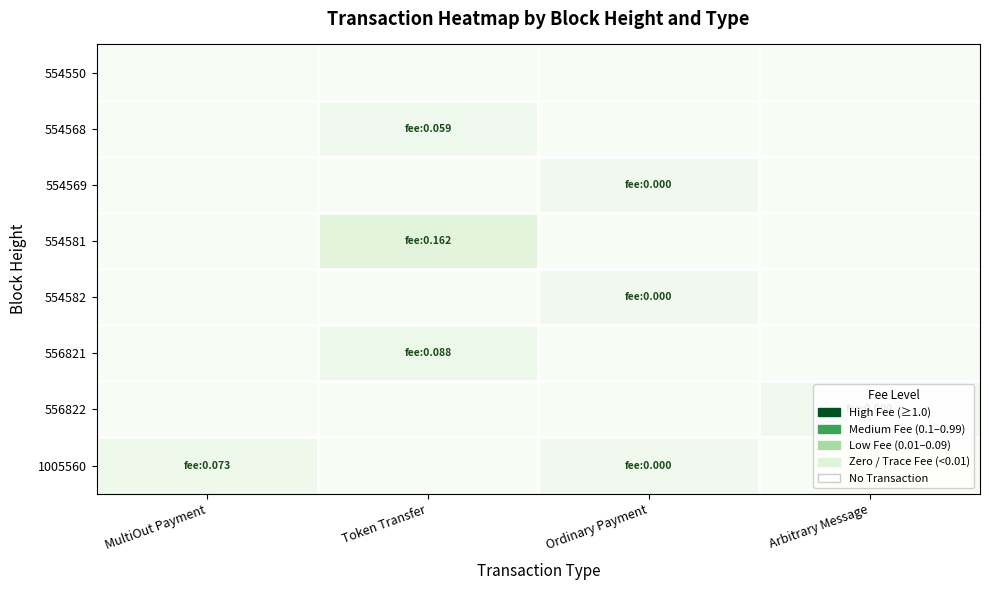

What is the difference between the highest and lowest values at Arbitrary Message?

0.1